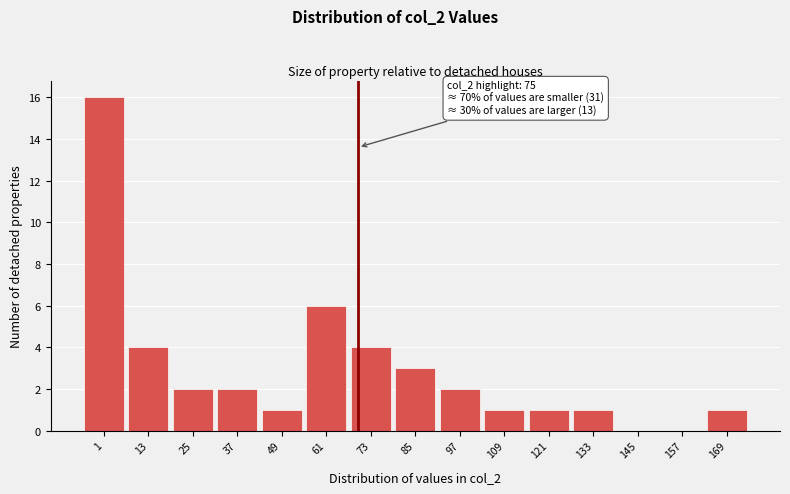

Reading left to right, list all the values displayed in this chart.

1=16	13=4	25=2	37=2	49=1	61=6	73=4	85=3	97=2	109=1	121=1	133=1	145=0	157=0	169=1